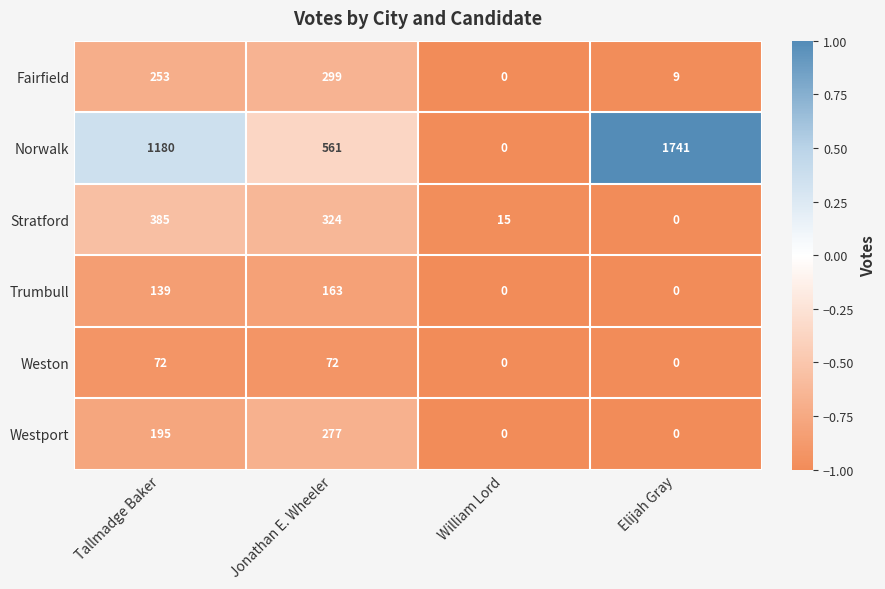

Which series has the largest total across all categories?

Norwalk